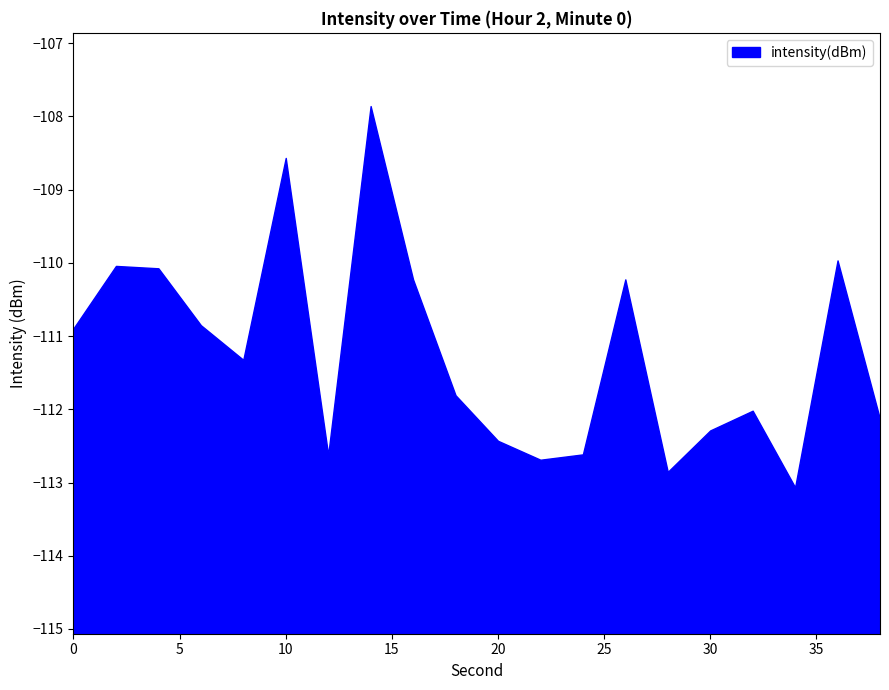

Reading left to right, list all the values displayed in this chart.

-110.9	-110.0	-110.1	-110.9	-111.3	-108.6	-112.6	-107.9	-110.2	-111.8	-112.4	-112.7	-112.6	-110.2	-112.9	-112.3	-112.0	-113.1	-110.0	-112.1